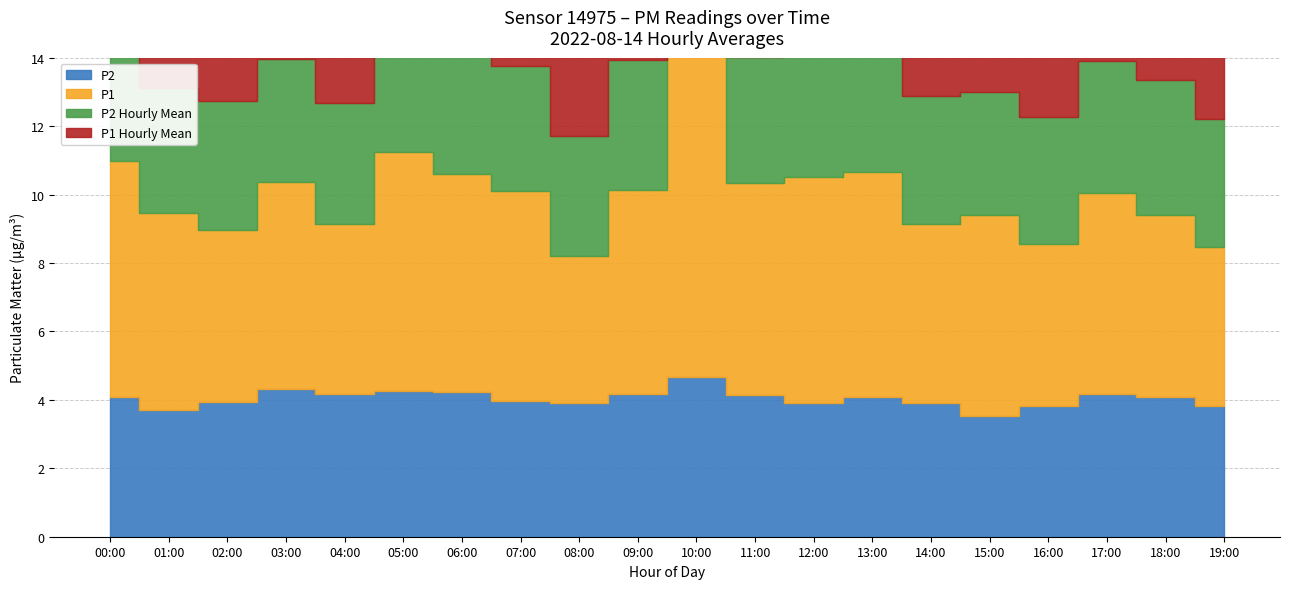

What is the approximate value of P1_hourly_mean at 10:00?

6.3